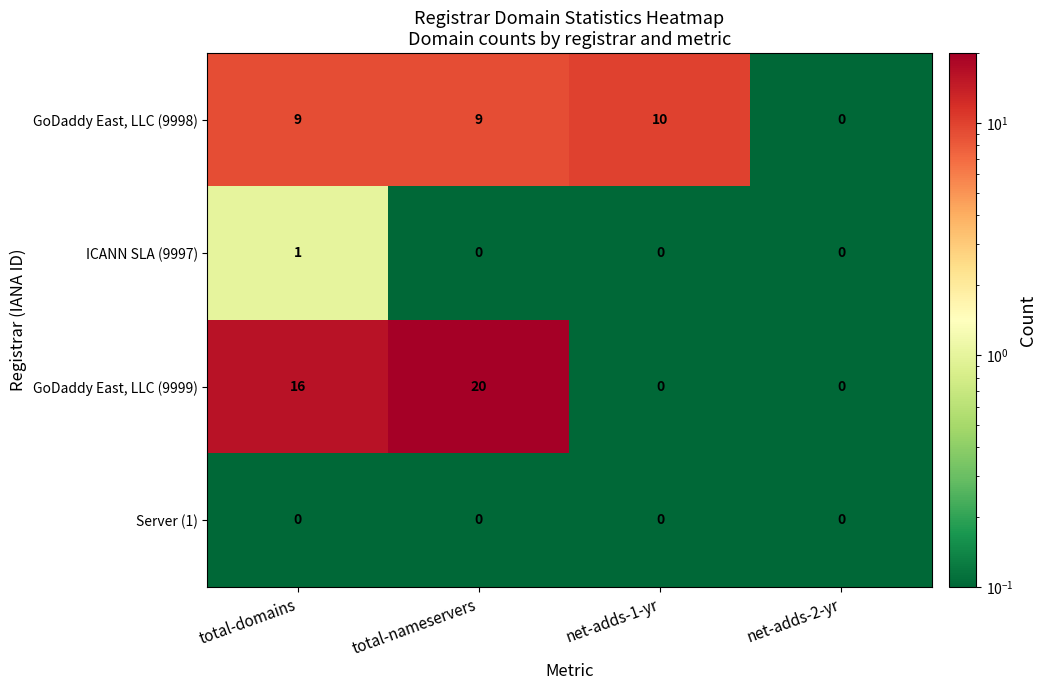

Reading right to left, extract all data points from this chart.

GoDaddy East, LLC (9998): net-adds-2-yr=0	net-adds-1-yr=10	total-nameservers=9	total-domains=9
ICANN SLA (9997): net-adds-2-yr=0	net-adds-1-yr=0	total-nameservers=0	total-domains=1
GoDaddy East, LLC (9999): net-adds-2-yr=0	net-adds-1-yr=0	total-nameservers=20	total-domains=16
Server (1): net-adds-2-yr=0	net-adds-1-yr=0	total-nameservers=0	total-domains=0